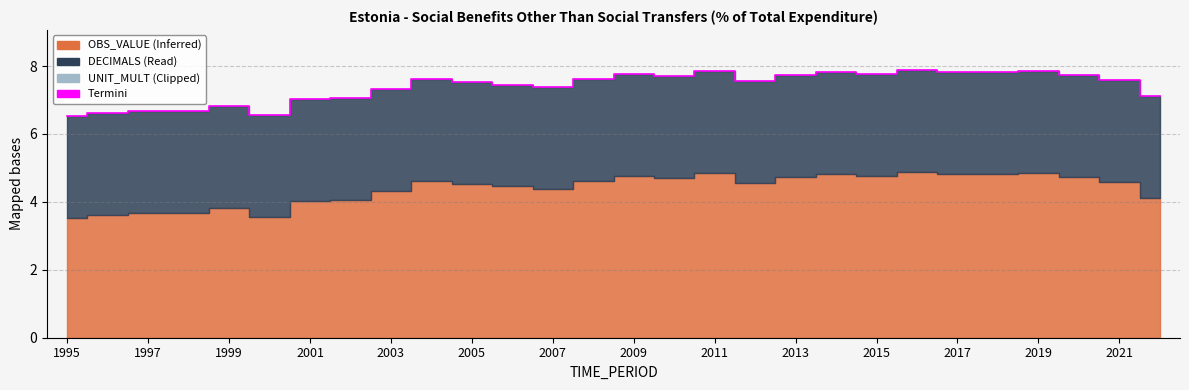

What is the ratio of the value at 2003 to the value at 21?

0.9